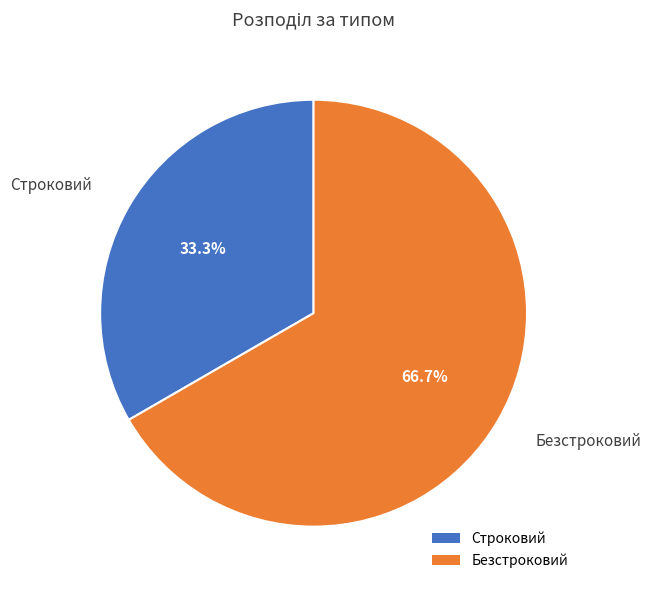

Rank the categories by value from lowest to highest.

Строковий, Безстроковий